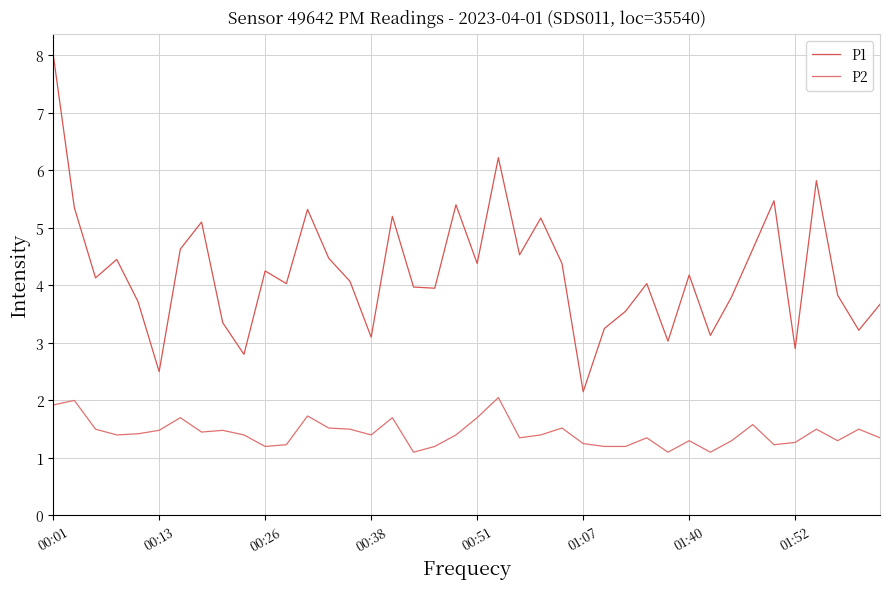

Which series has the largest total across all categories?

P1